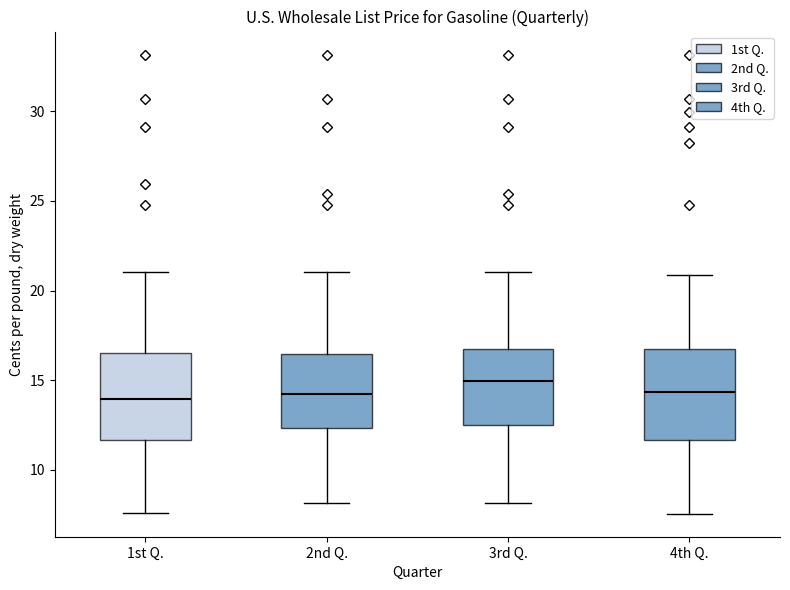

Reading left to right, read every box against the y-axis: the position of its median line, the range the box covers, and the ends of its whiskers. The values are not printed on the chart, so give them approximately, as read against the axis.

1st Q.: median 14.0, box 11.5 to 16.5, whiskers 7.5 to 21.0
2nd Q.: median 14.0, box 12.5 to 16.5, whiskers 8.0 to 21.0
3rd Q.: median 15.0, box 12.5 to 17.0, whiskers 8.0 to 21.0
4th Q.: median 14.5, box 11.5 to 16.5, whiskers 7.5 to 21.0